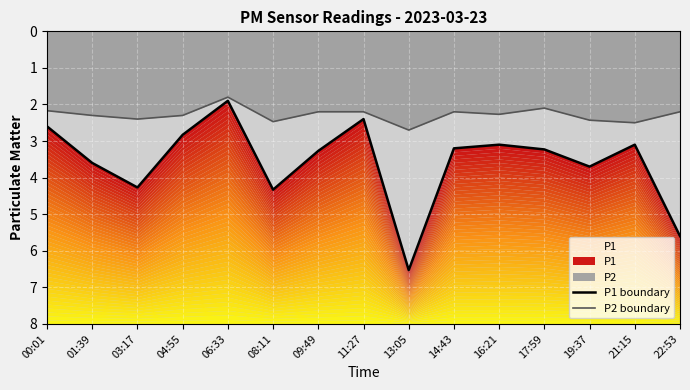

Which series changed the most between 04:55 and 16:21?

P1 boundary